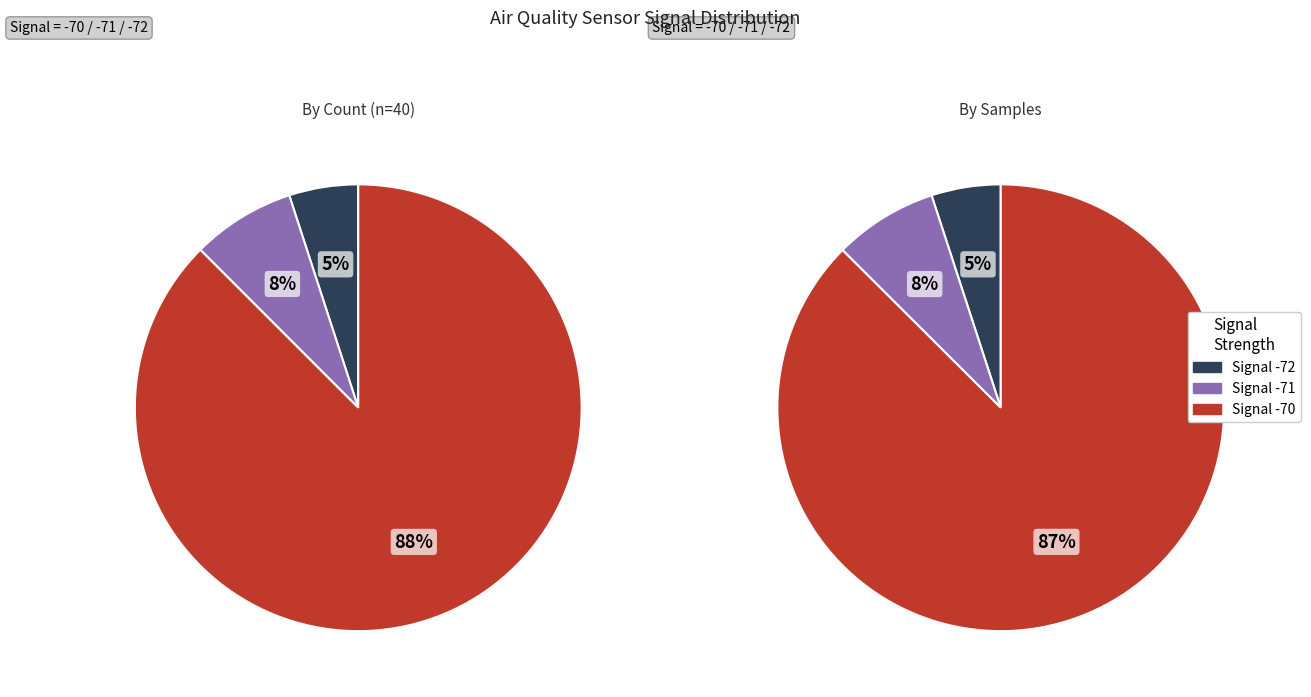

Does 28 represent more than half of the total?

No